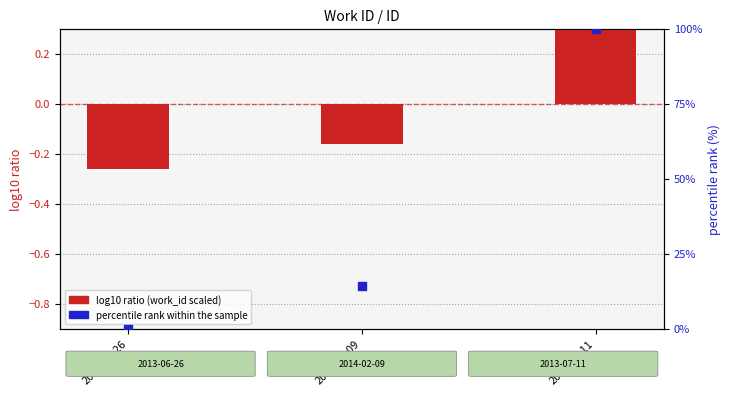

Which series has the largest total across all categories?

percentile rank within the sample